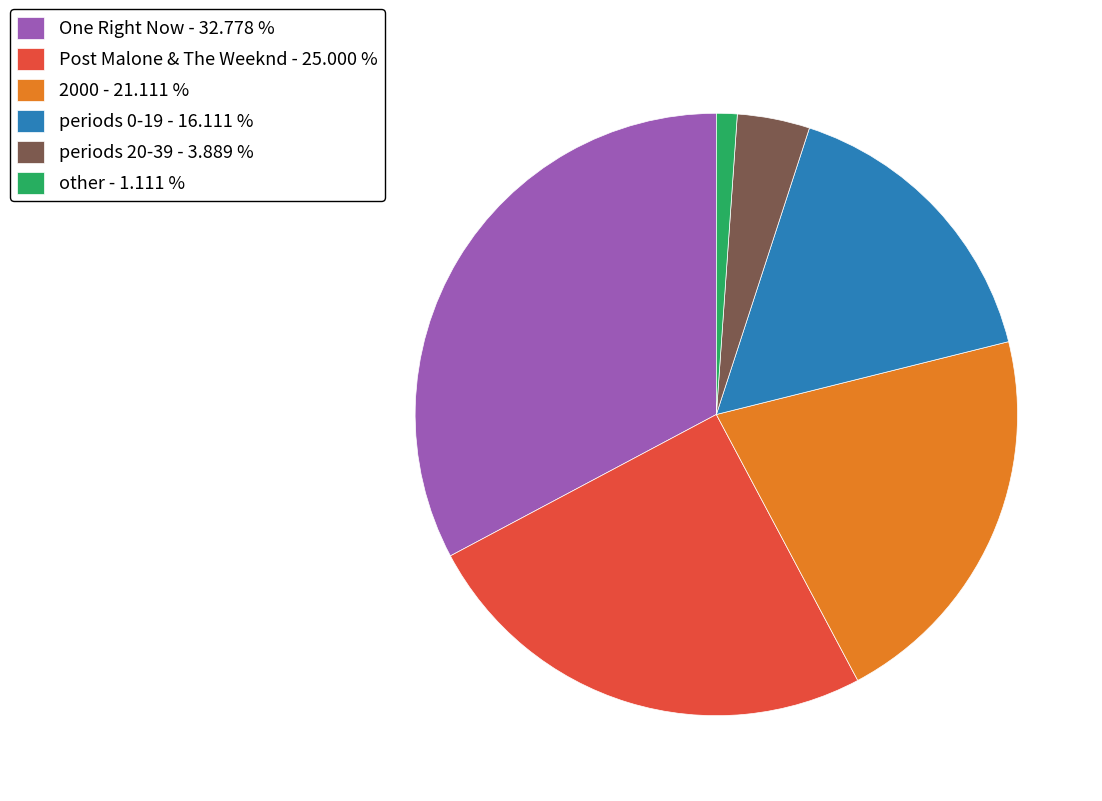

Is periods 0-19 - 16.111 % the majority of the pie?

No